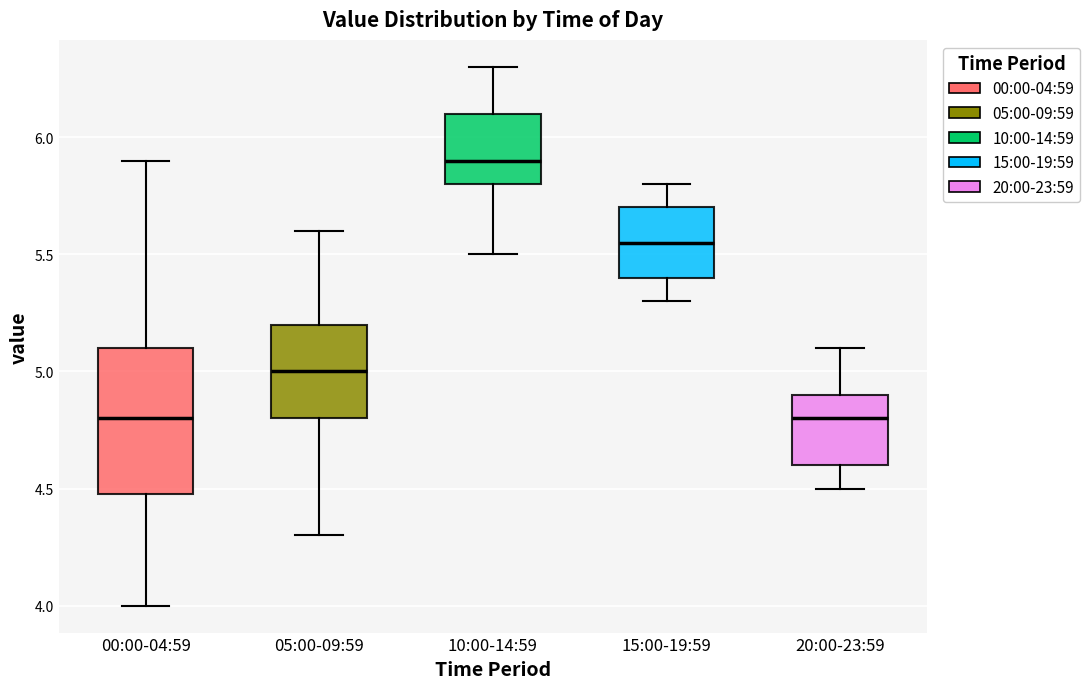

Where is the upper edge of the box for 20:00-23:59 on the y-axis? The values are not printed on the chart, so give them approximately, as read against the axis.

4.90